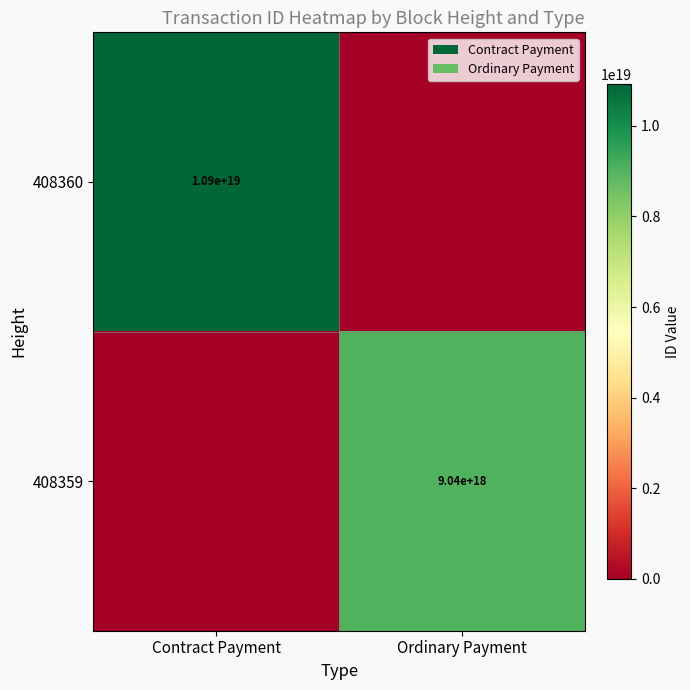

The value of 408360 at Contract Payment is 10900000000000000000. True or false?

True